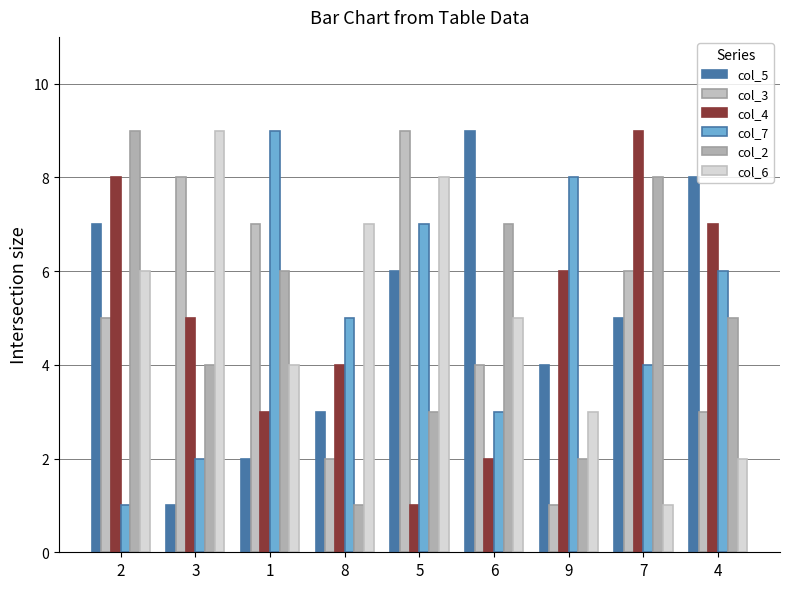

The col_7 series shows 3 at 6. True or false?

True